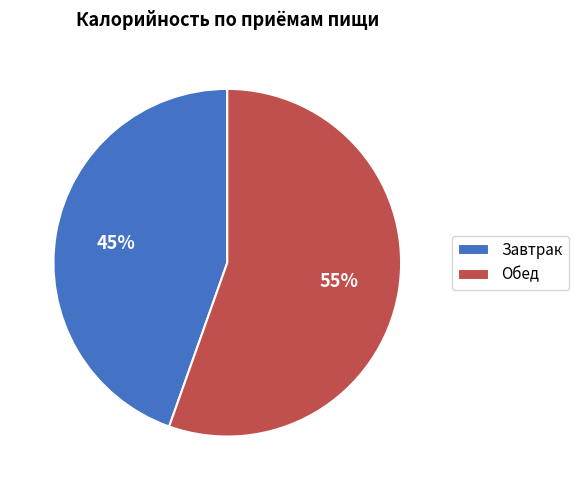

How many slices are in this pie chart?

2